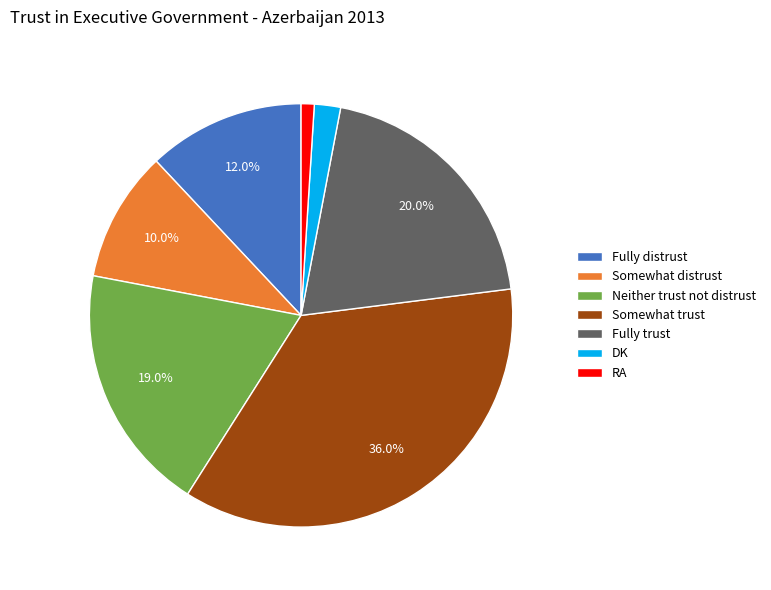

What percentage is the DK slice, to the nearest percent?

2%